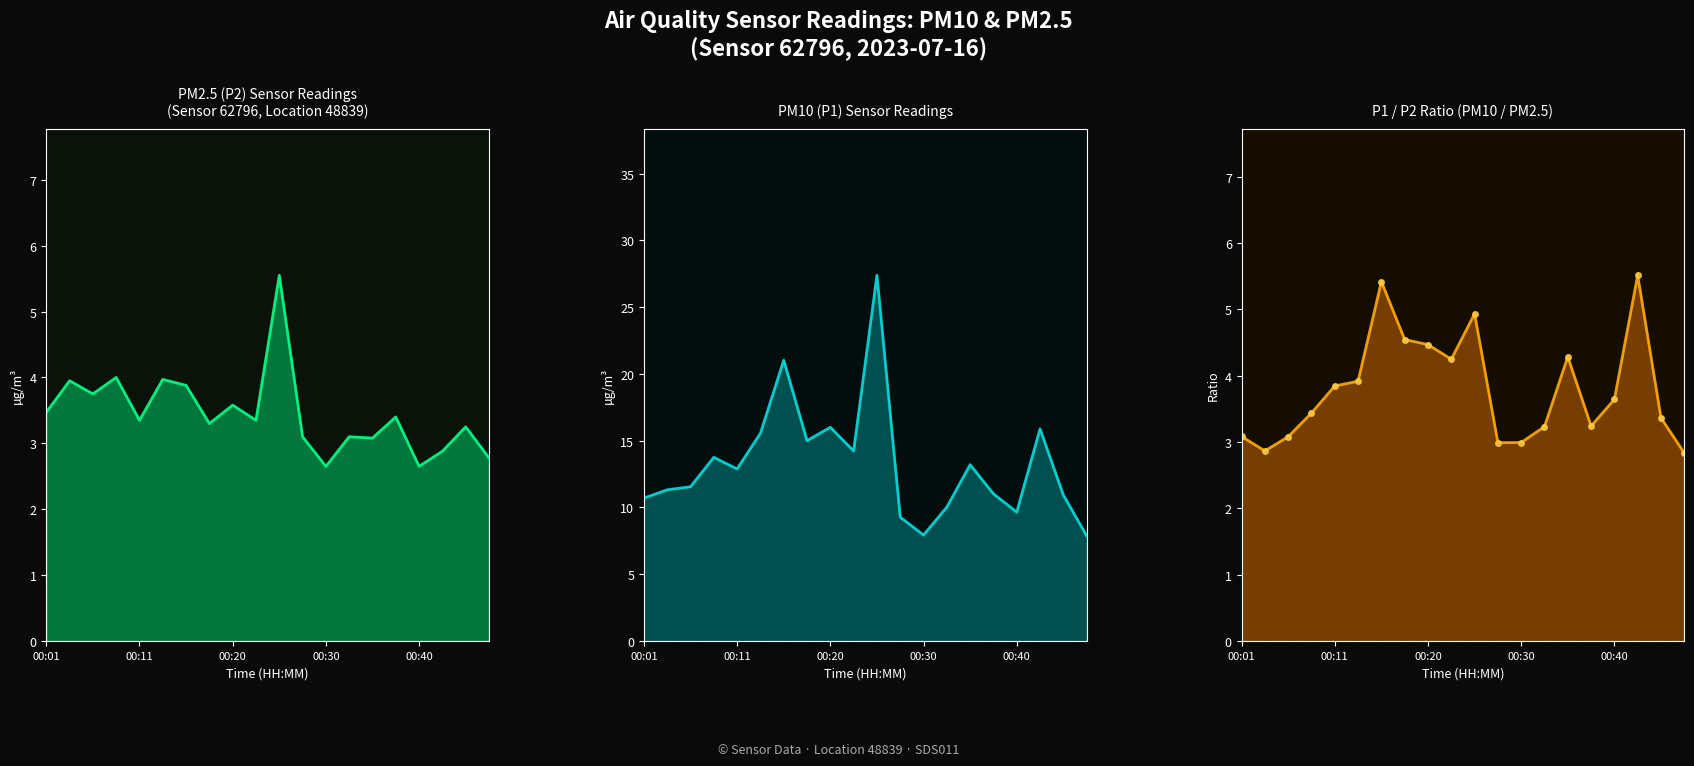

What is the difference between the maximum and minimum values in the P1 series?

19.5